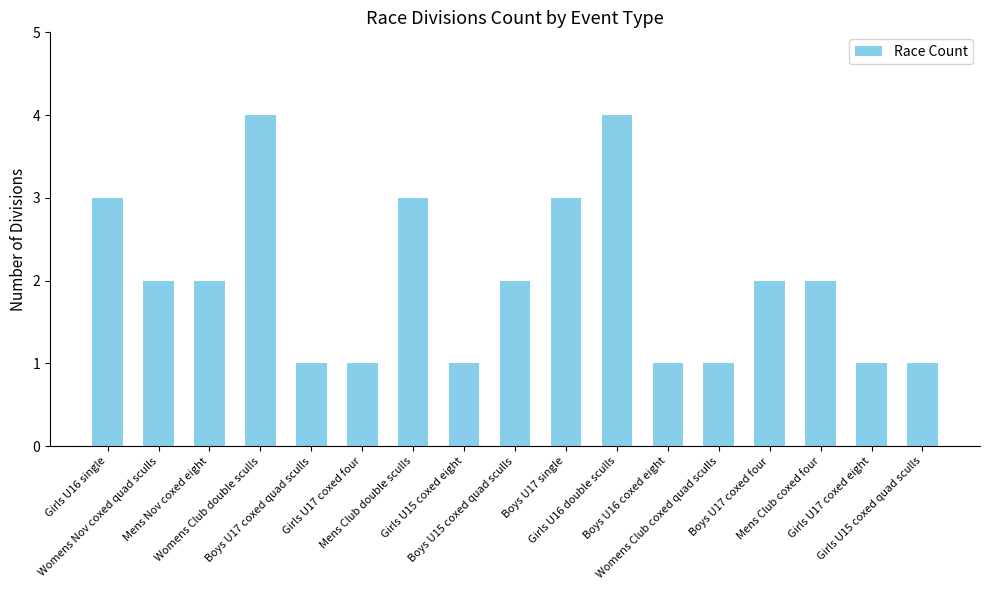

What value does the data have at Girls U15 coxed quad sculls?

1